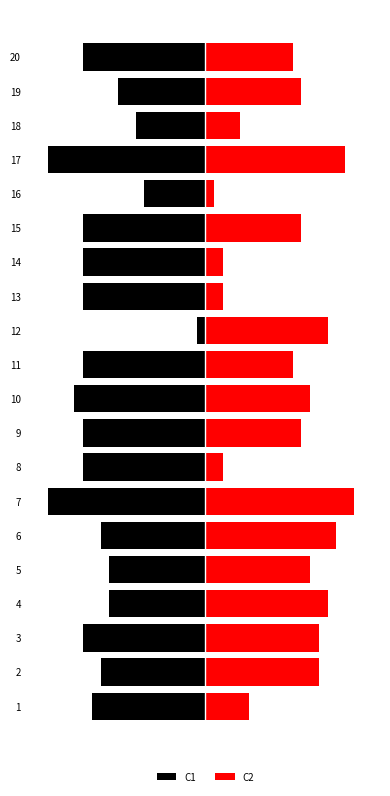

What is the difference between the maximum and minimum values in the C1 series?

17